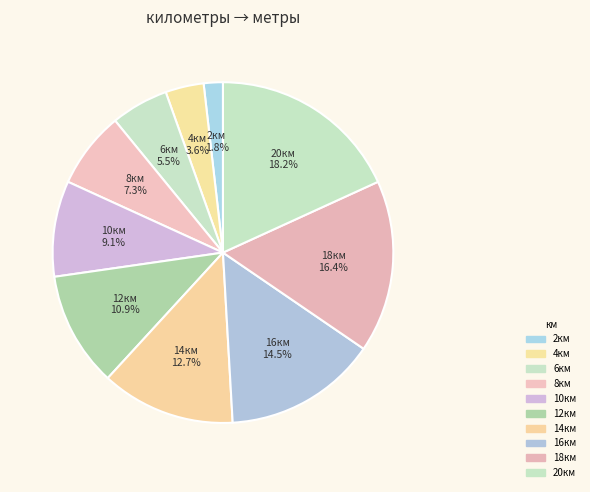

Which category has the smallest portion of the pie?

2км